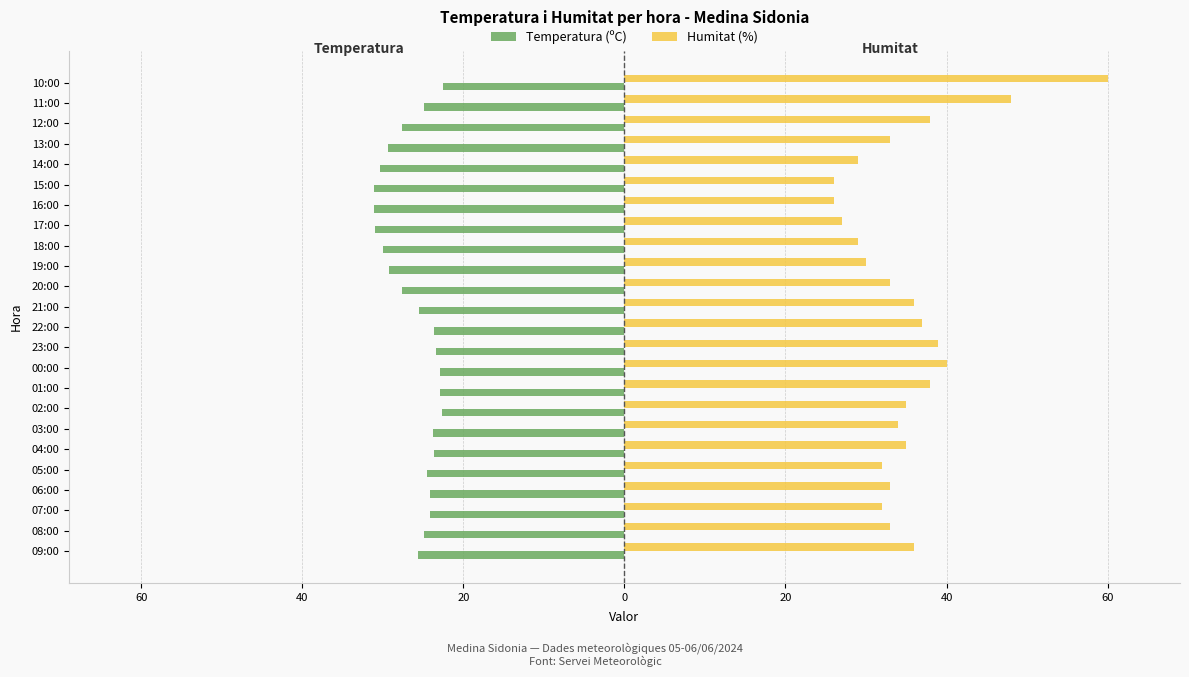

Which series has the largest range (max minus min)?

Humitat (%)